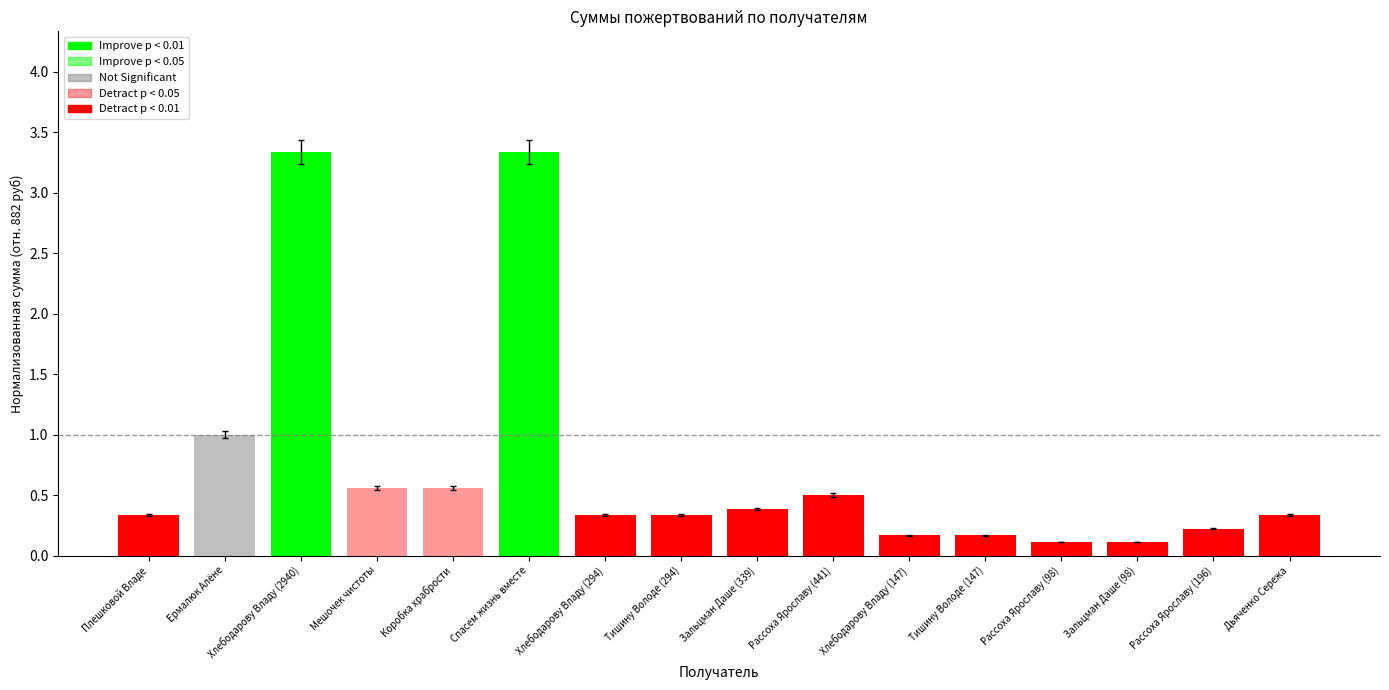

What position from the right is Рассоха Ярославу (441)?

7